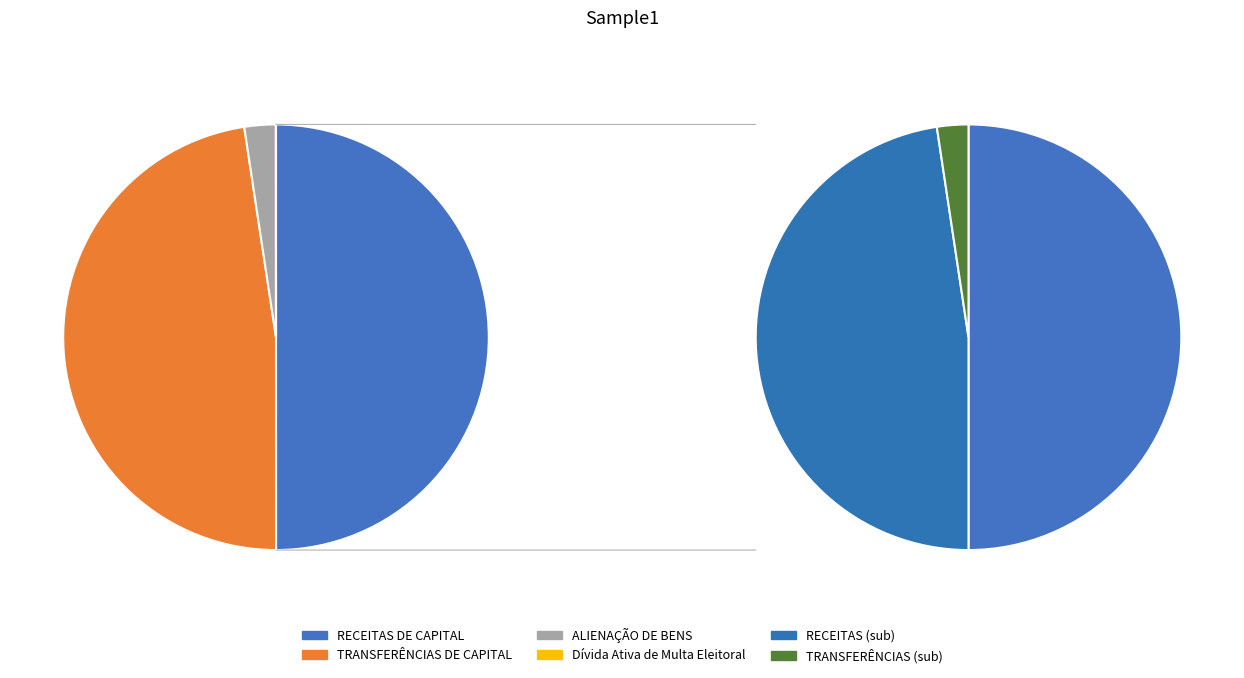

What is the total percentage of TRANSFERÊNCIAS DE CAPITAL and ALIENAÇÃO DE BENS?

50.0%